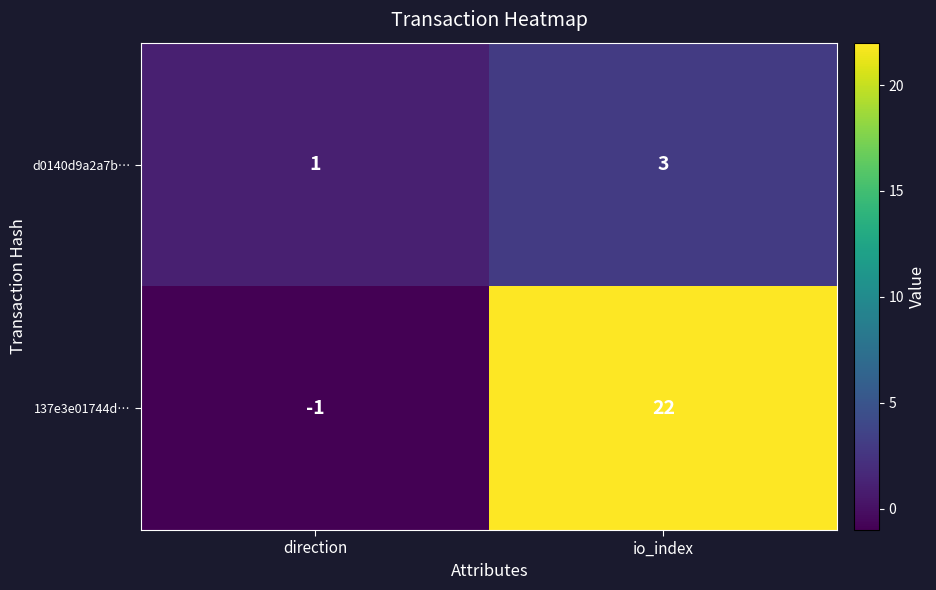

At which category is the sum across all series the highest?

io_index